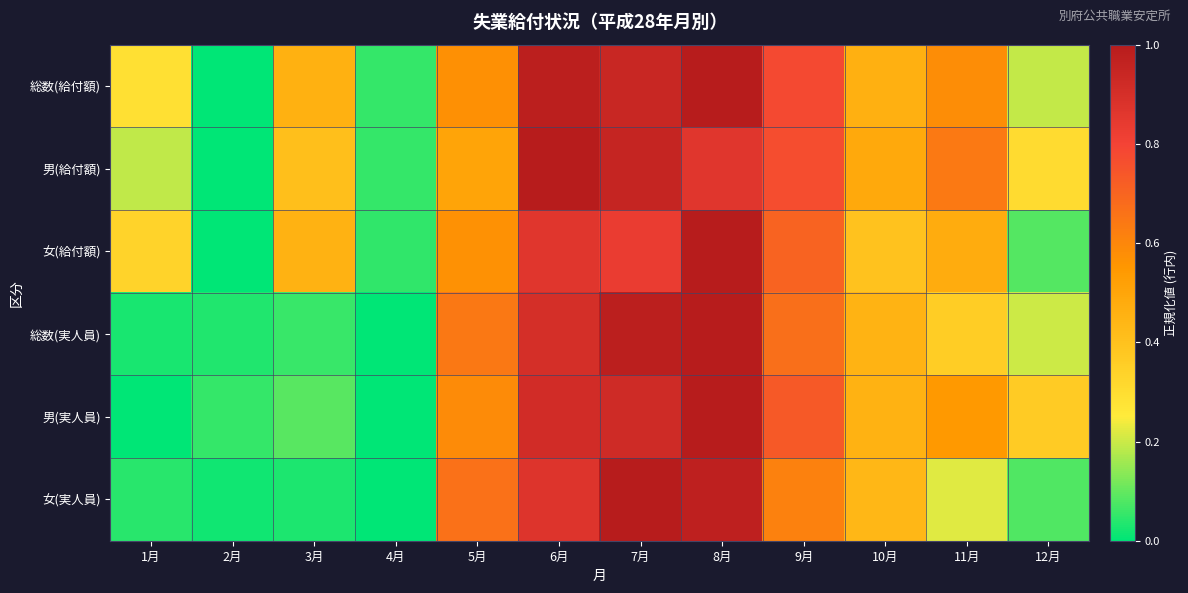

Reading right to left, transcribe all the data shown in this chart.

総数(給付額): 12月=0.2	11月=0.6	10月=0.5	9月=0.8	8月=1.0	7月=0.9	6月=1.0	5月=0.6	4月=0.1	3月=0.5	2月=0.0	1月=0.3
男(給付額): 12月=0.3	11月=0.6	10月=0.5	9月=0.8	8月=0.9	7月=0.9	6月=1.0	5月=0.5	4月=0.1	3月=0.4	2月=0.0	1月=0.2
女(給付額): 12月=0.1	11月=0.5	10月=0.4	9月=0.7	8月=1.0	7月=0.8	6月=0.9	5月=0.6	4月=0.0	3月=0.5	2月=0.0	1月=0.3
総数(実人員): 12月=0.2	11月=0.4	10月=0.5	9月=0.7	8月=1.0	7月=1.0	6月=0.9	5月=0.6	4月=0.0	3月=0.1	2月=0.0	1月=0.0
男(実人員): 12月=0.4	11月=0.5	10月=0.5	9月=0.7	8月=1.0	7月=0.9	6月=0.9	5月=0.6	4月=0.0	3月=0.1	2月=0.1	1月=0.0
女(実人員): 12月=0.1	11月=0.2	10月=0.4	9月=0.6	8月=1.0	7月=1.0	6月=0.9	5月=0.7	4月=0.0	3月=0.0	2月=0.0	1月=0.0